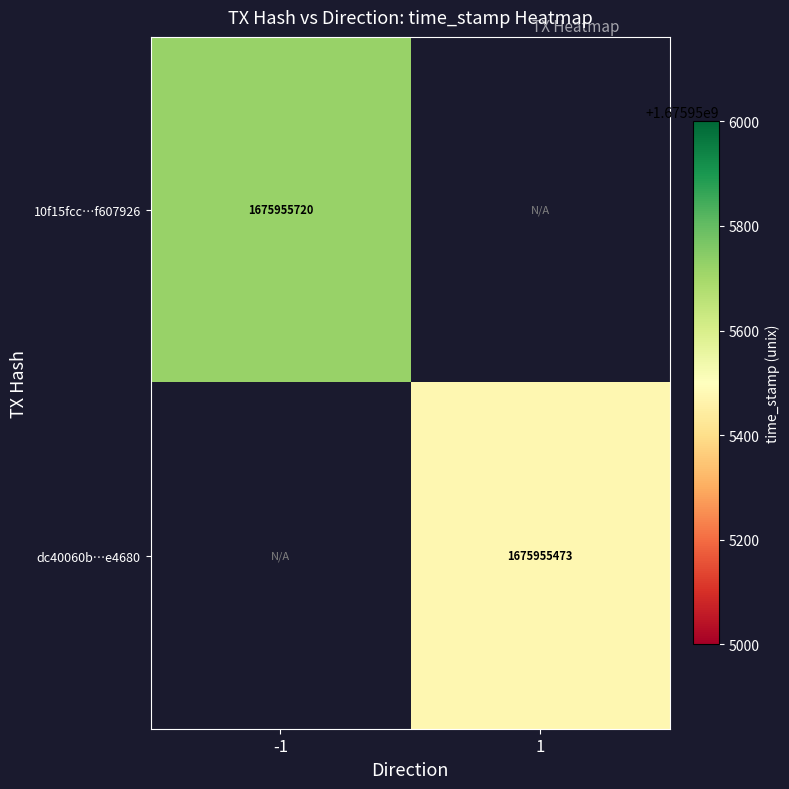

Reading right to left, extract all data points from this chart.

10f15fccf5aca0fcdd523f1ecd1f6438f607926: 0	1675955720
dc40060bf61167f91a5eb89e385627853d2e468: 1675955473	0